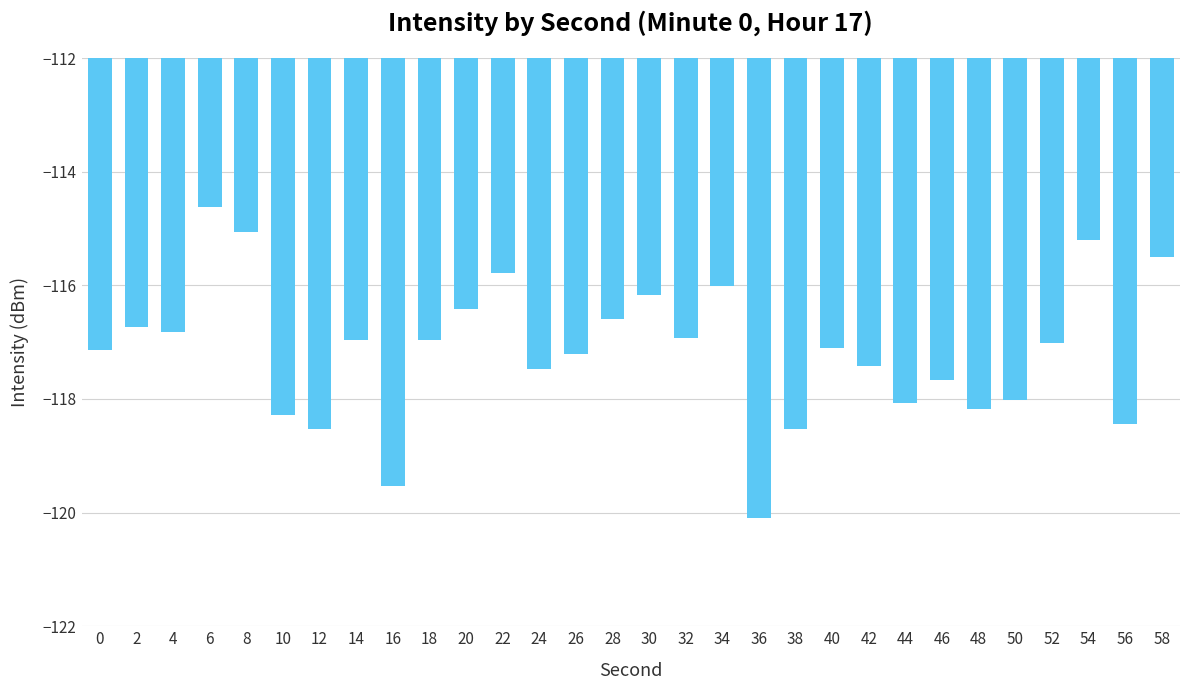

What is the approximate value at 8?

-115.1